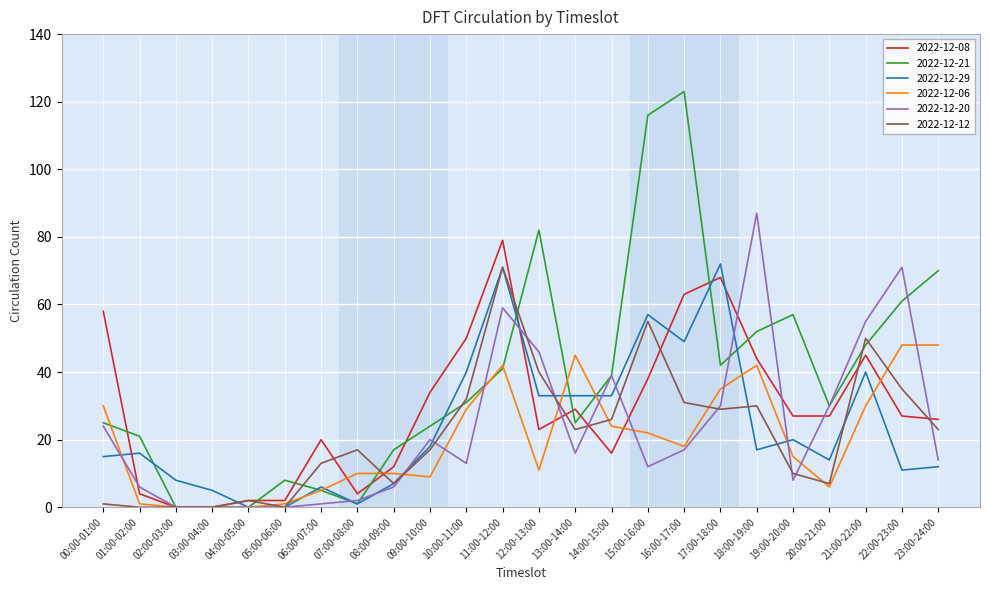

Where does the 2022-12-29 series first go above 17?

09:00-10:00